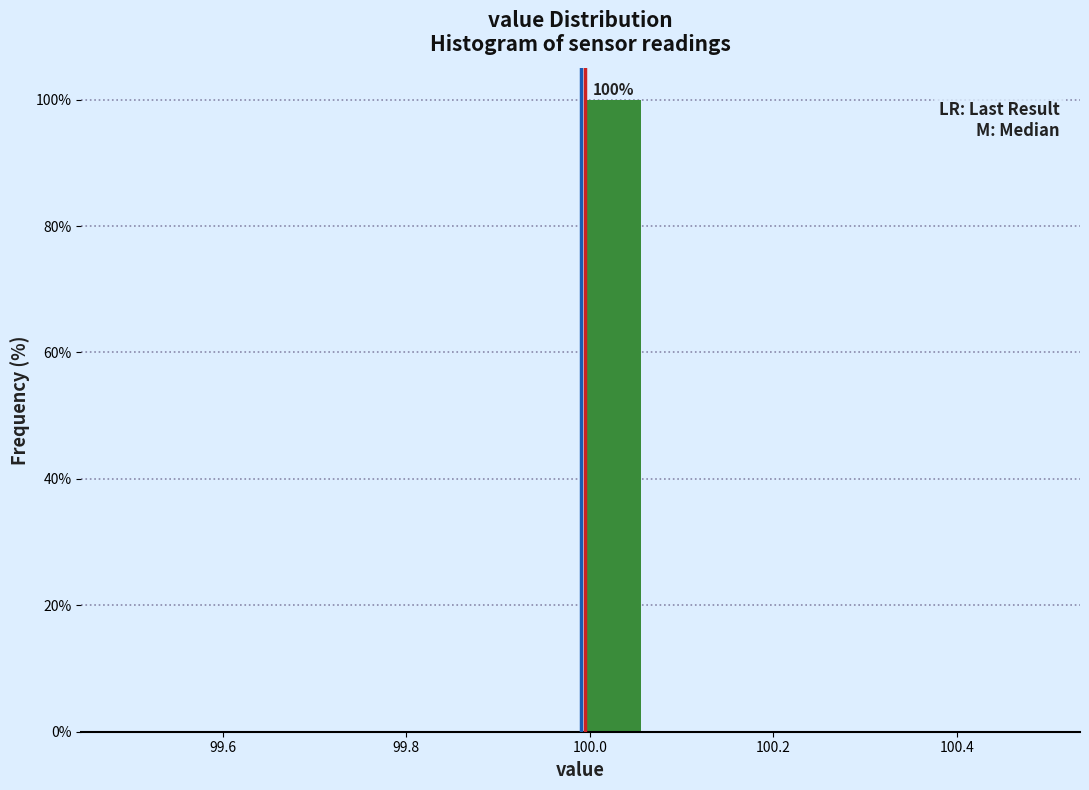

Around what value on the x-axis is the tallest bar? Give the approximate position of its centre, as read against the axis.

100.02